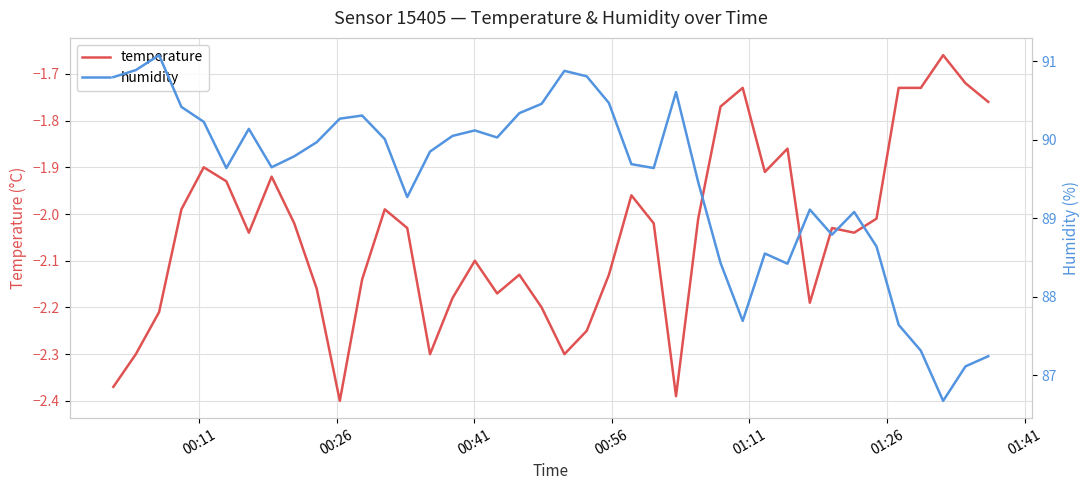

True or false: humidity and temperature cross at least once.

False